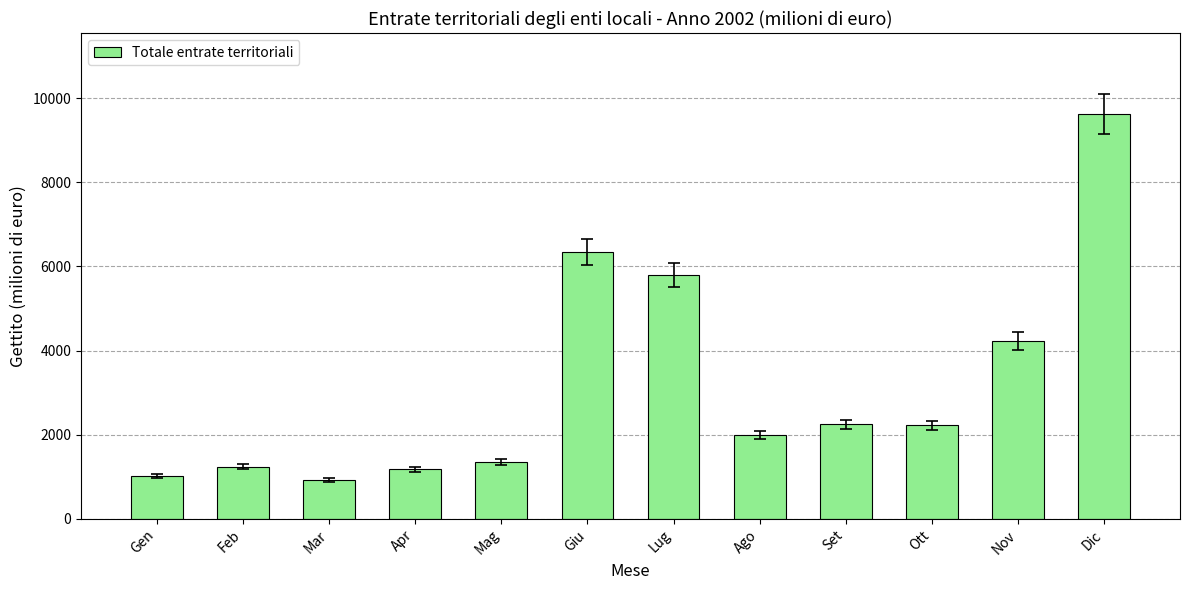

What is the label of the 4th bar from the right?

Set